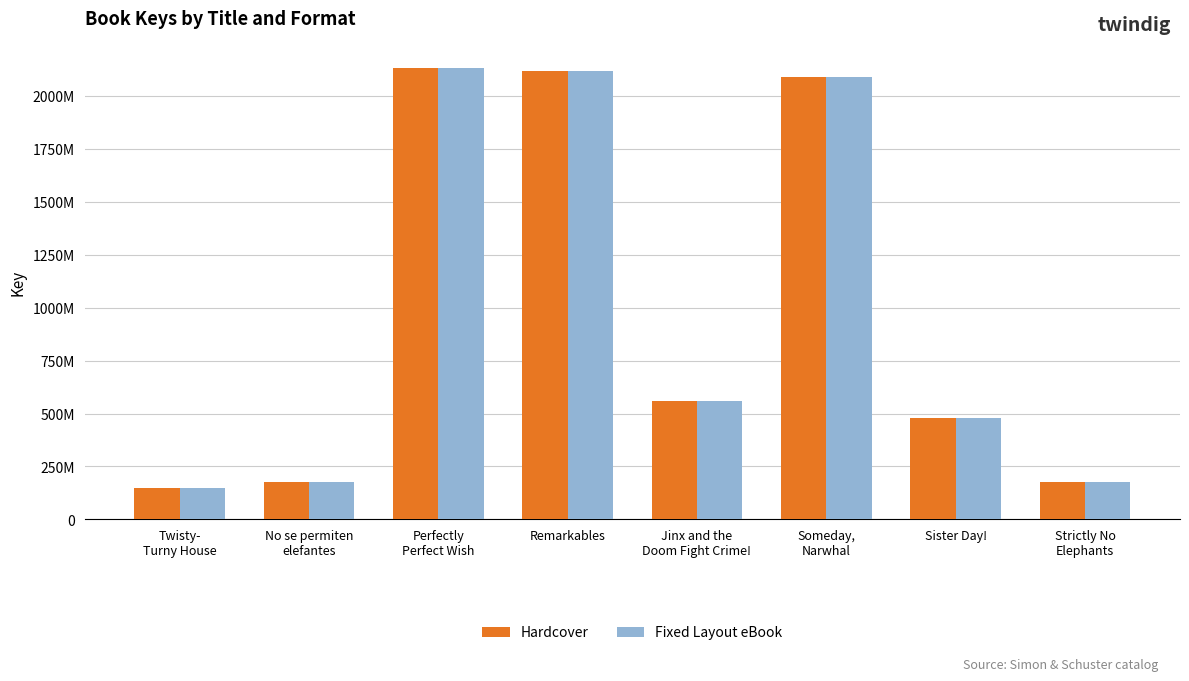

The value of Hardcover at Sister Day! is 179437344. True or false?

False